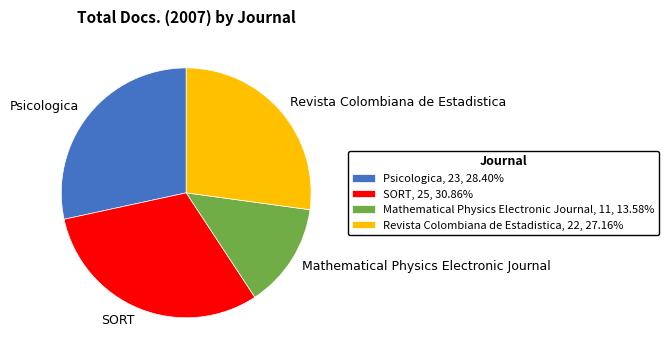

True or false: Revista Colombiana de Estadistica accounts for 21% of the total.

False